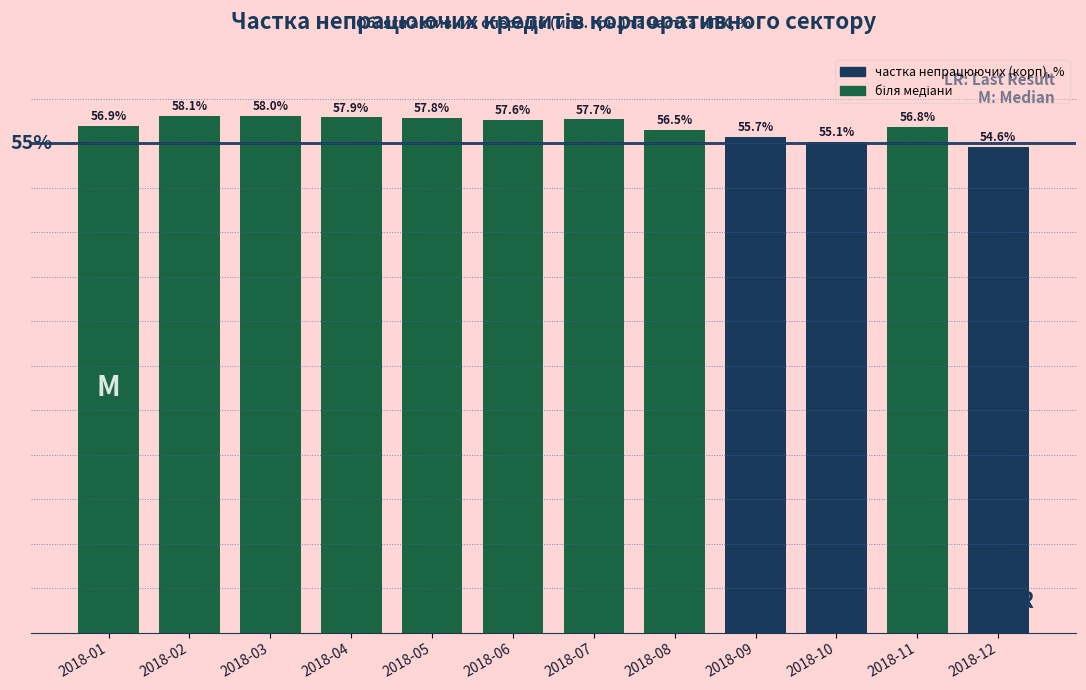

List the labels in order of value, largest first.

2018-02, 2018-03, 2018-04, 2018-05, 2018-07, 2018-06, 2018-01, 2018-11, 2018-08, 2018-09, 2018-10, 2018-12